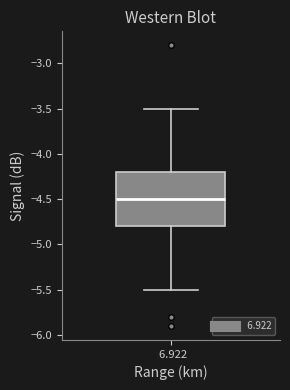

Transcribe this box plot: give where the median line is, the range the box spans, and where the two whiskers end, as read against the y-axis. The values are not printed on the chart, so give them approximately, as read against the axis.

median -4.5, box -4.8 to -4.2, whiskers -5.5 to -3.5